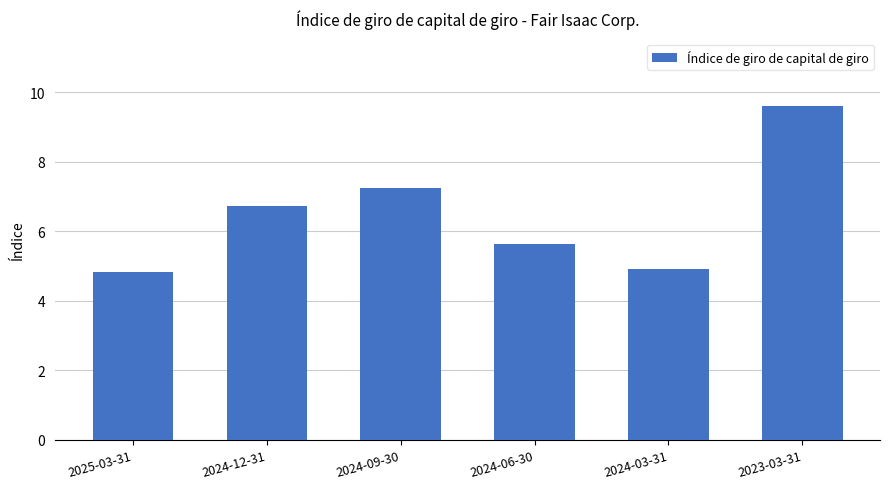

At which category does the chart reach its minimum across all series?

2025-03-31